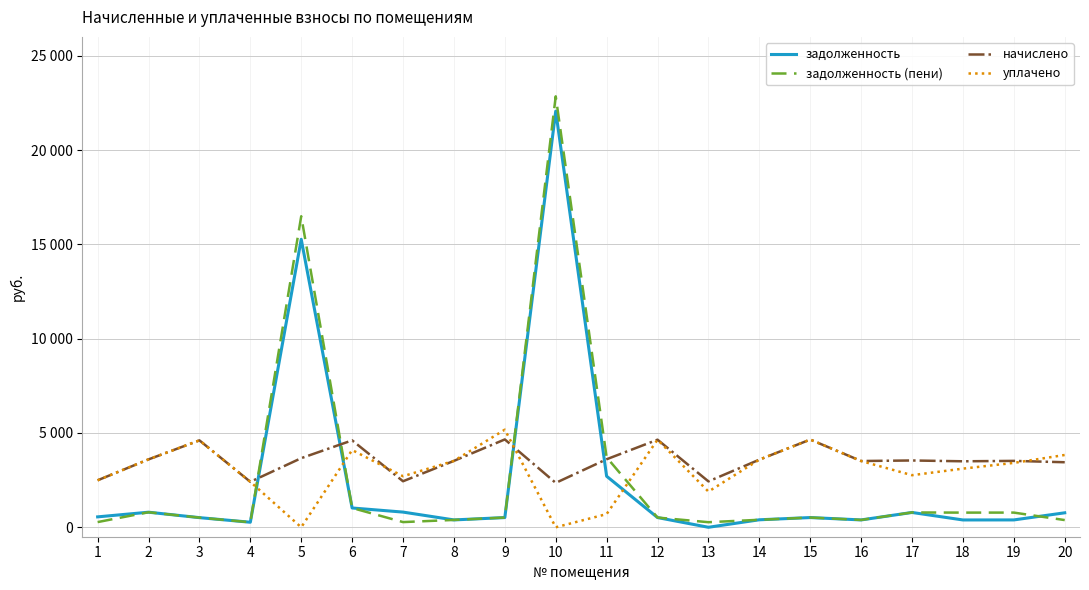

Is this an area chart (filled region under the line)?

No